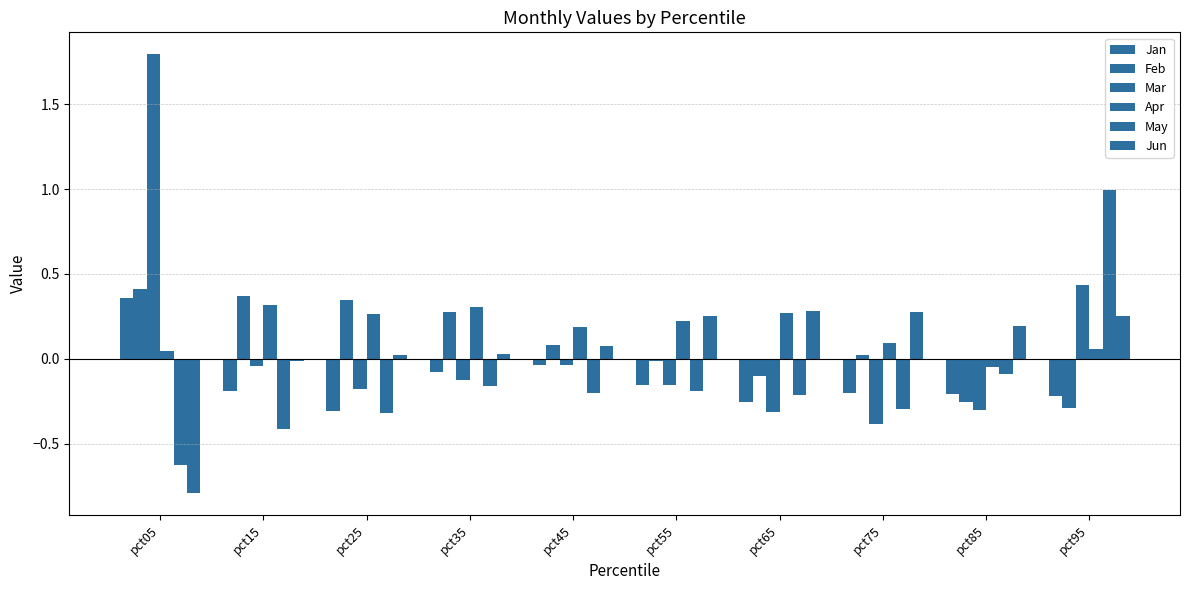

How many values in the Apr series exceed 0?

9